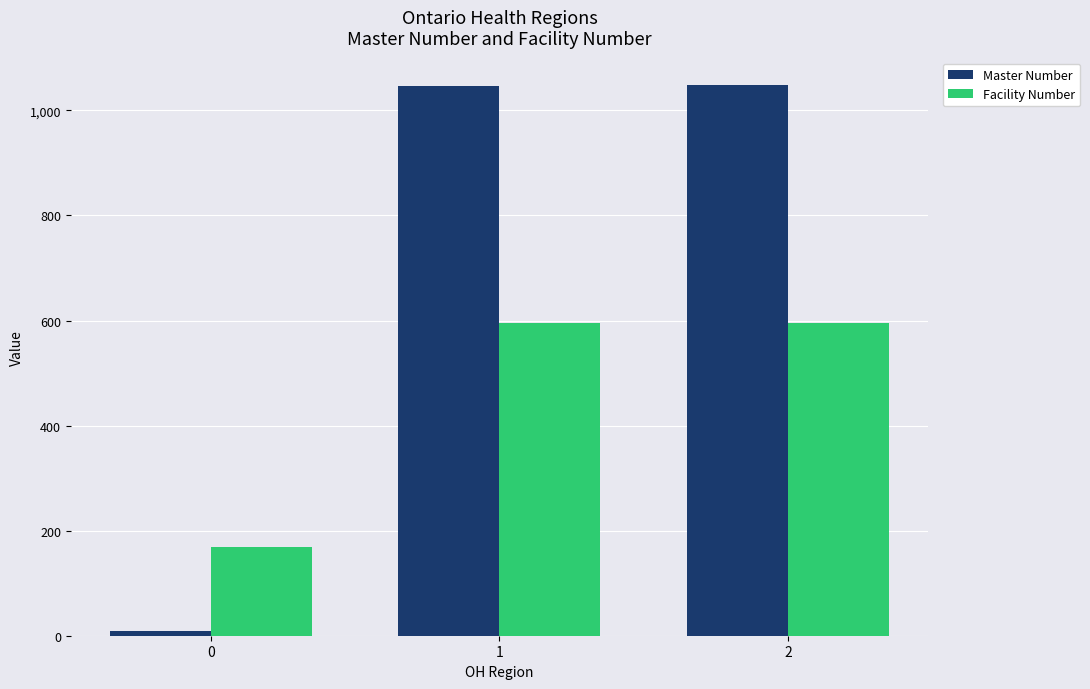

What is the difference between the second highest and minimum values in the Master Number series?

1037.1